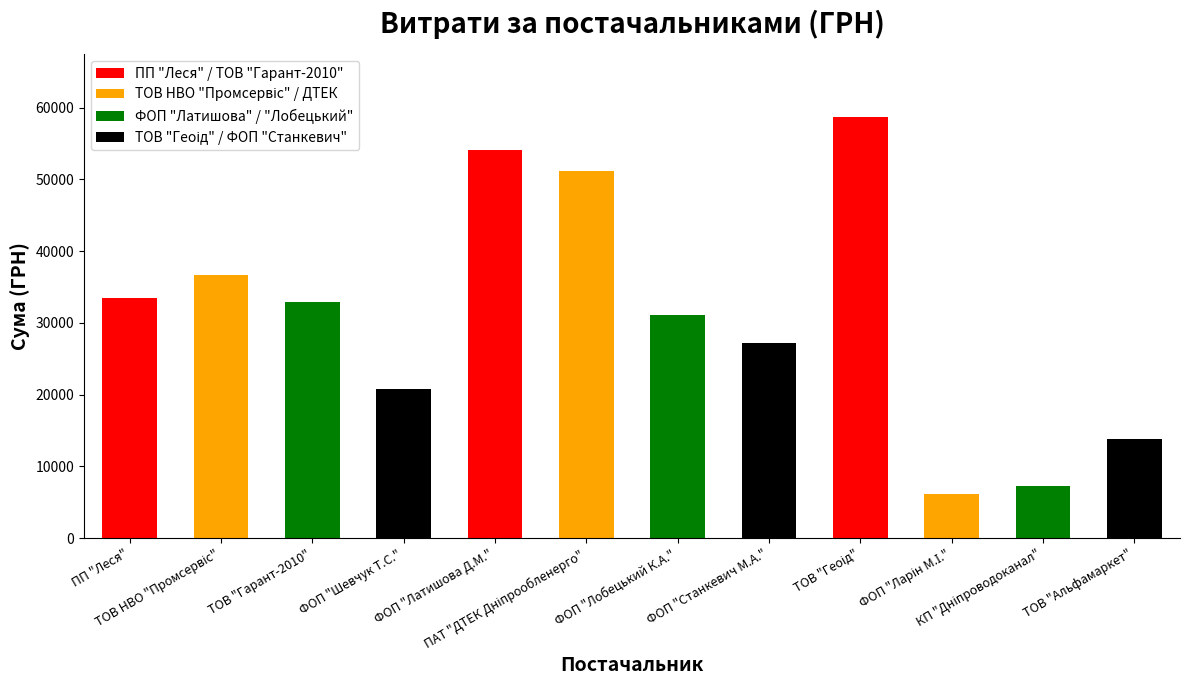

What is the minimum value shown in the chart?

6144.7